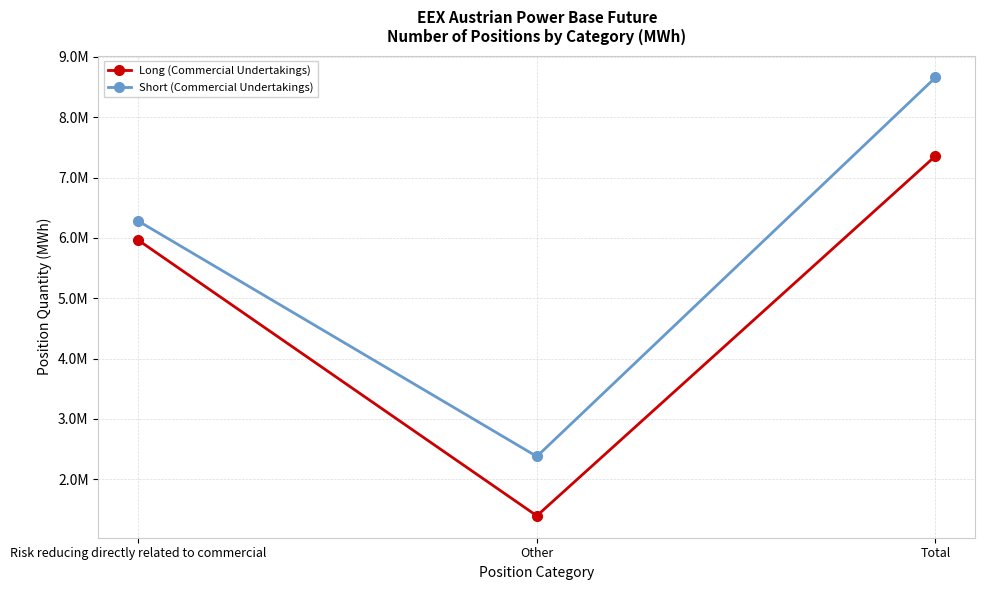

How many Long (Commercial Undertakings) values are between 1395040 and 7359565?

3